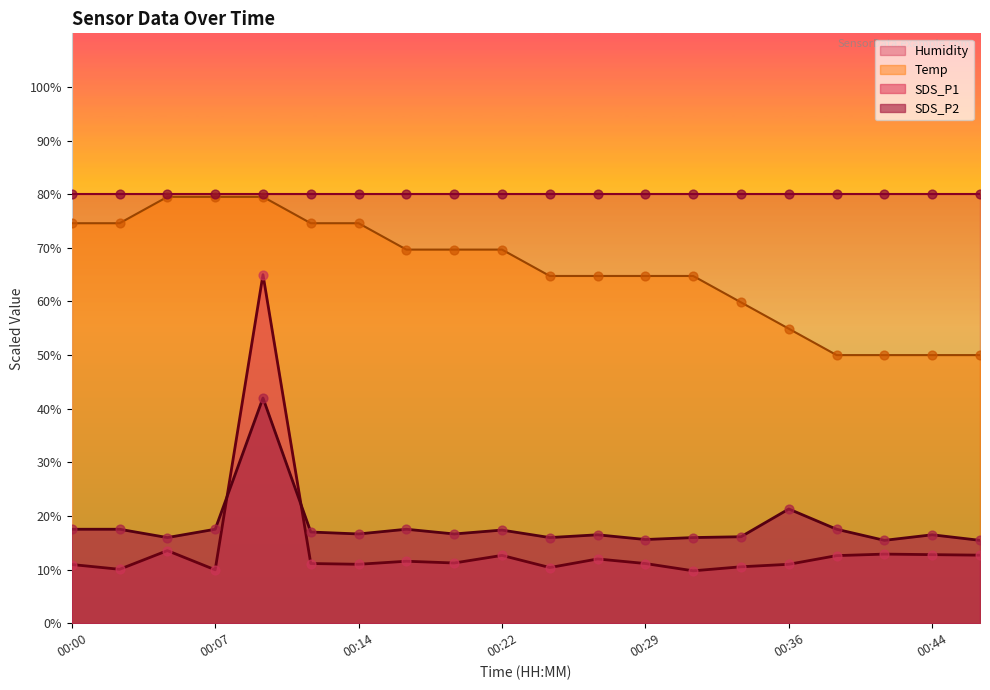

Which series contains the lowest Y value?

SDS_P1